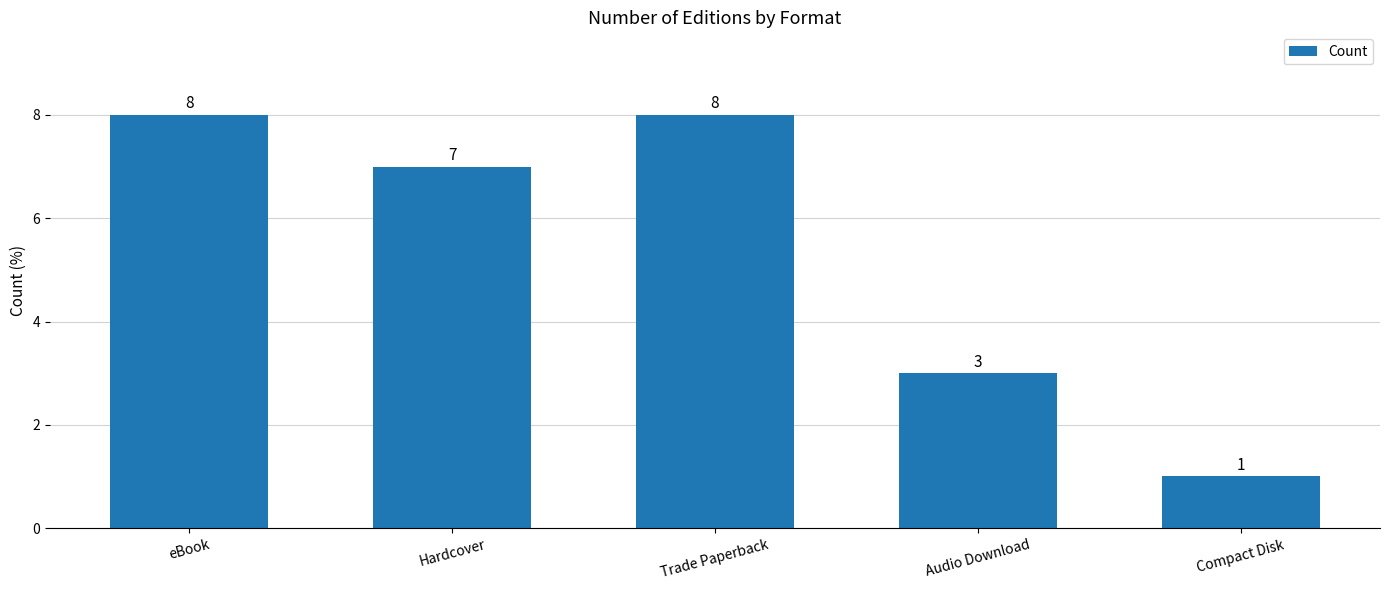

How many values are below 7?

2